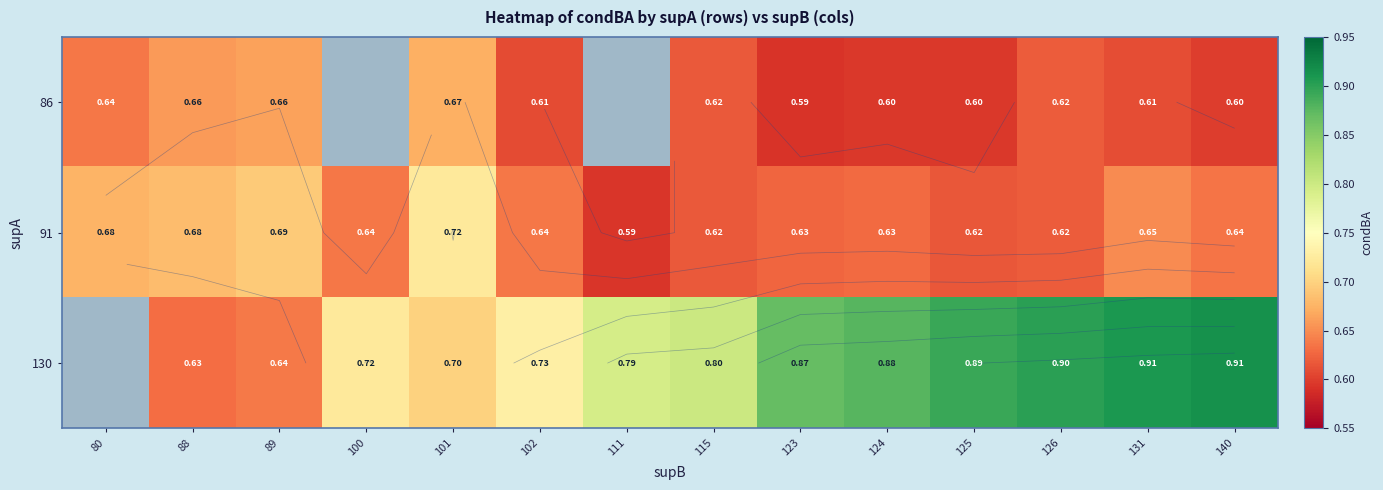

How many data points in 130 are above 0?

13